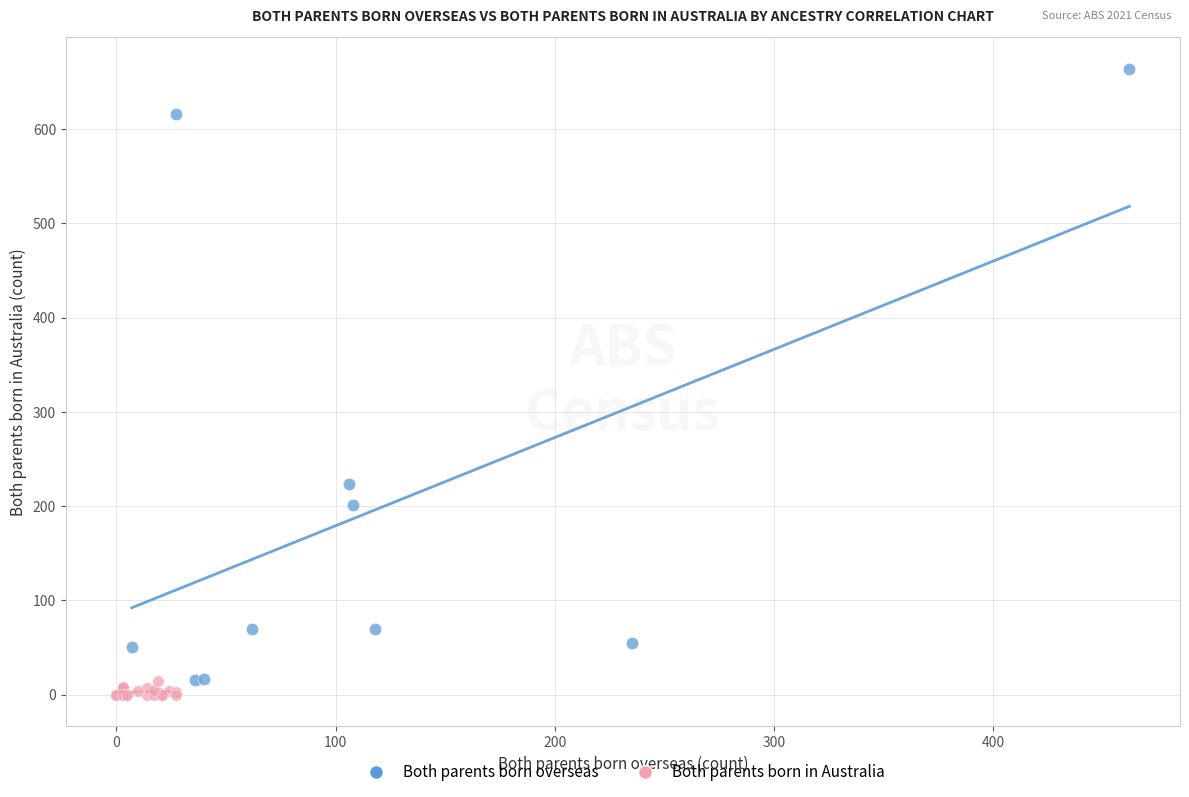

Which series reaches the minimum Y coordinate?

Both parents born in Australia